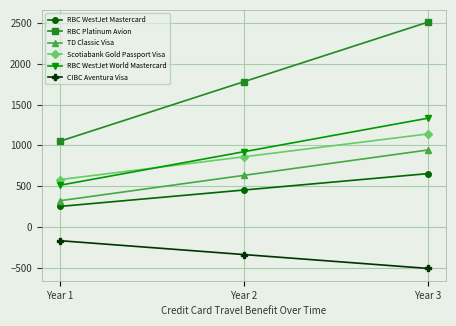

What is the difference between the maximum and minimum values in the CIBC Aventura Visa series?

340.0